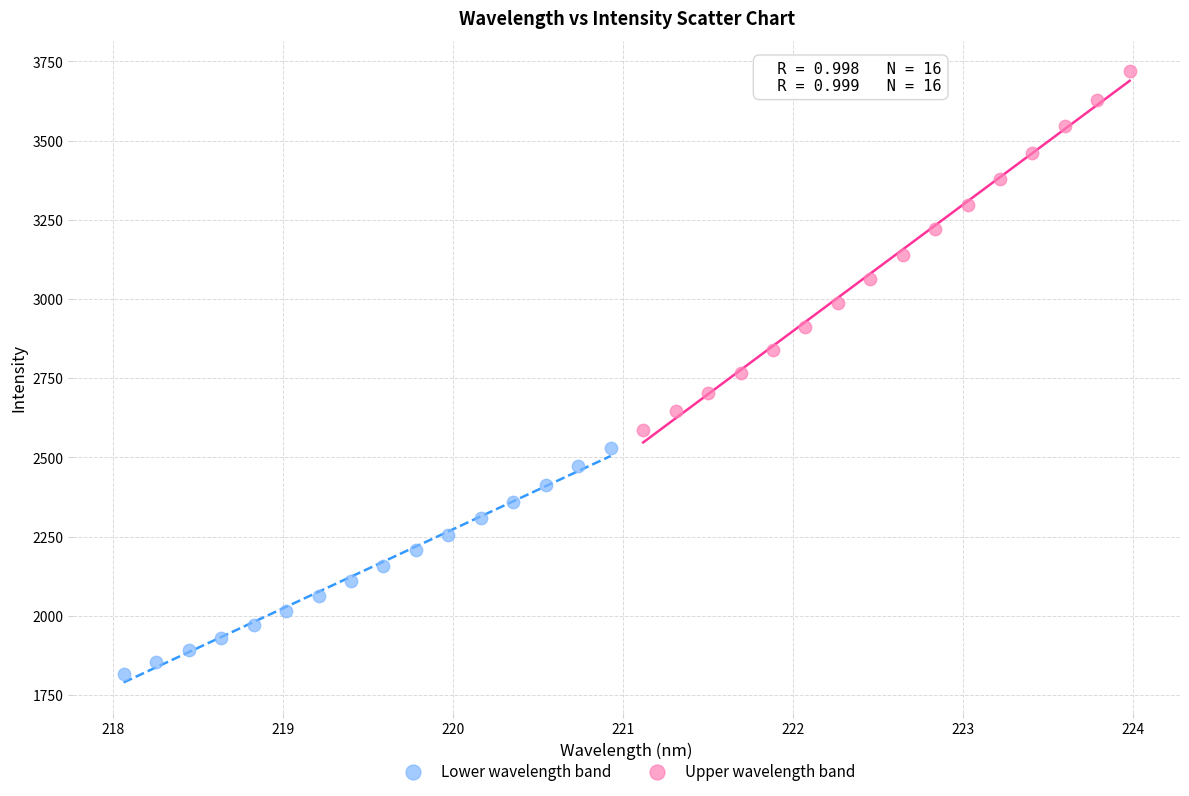

Which series contains the lowest Y value?

Lower wavelength band